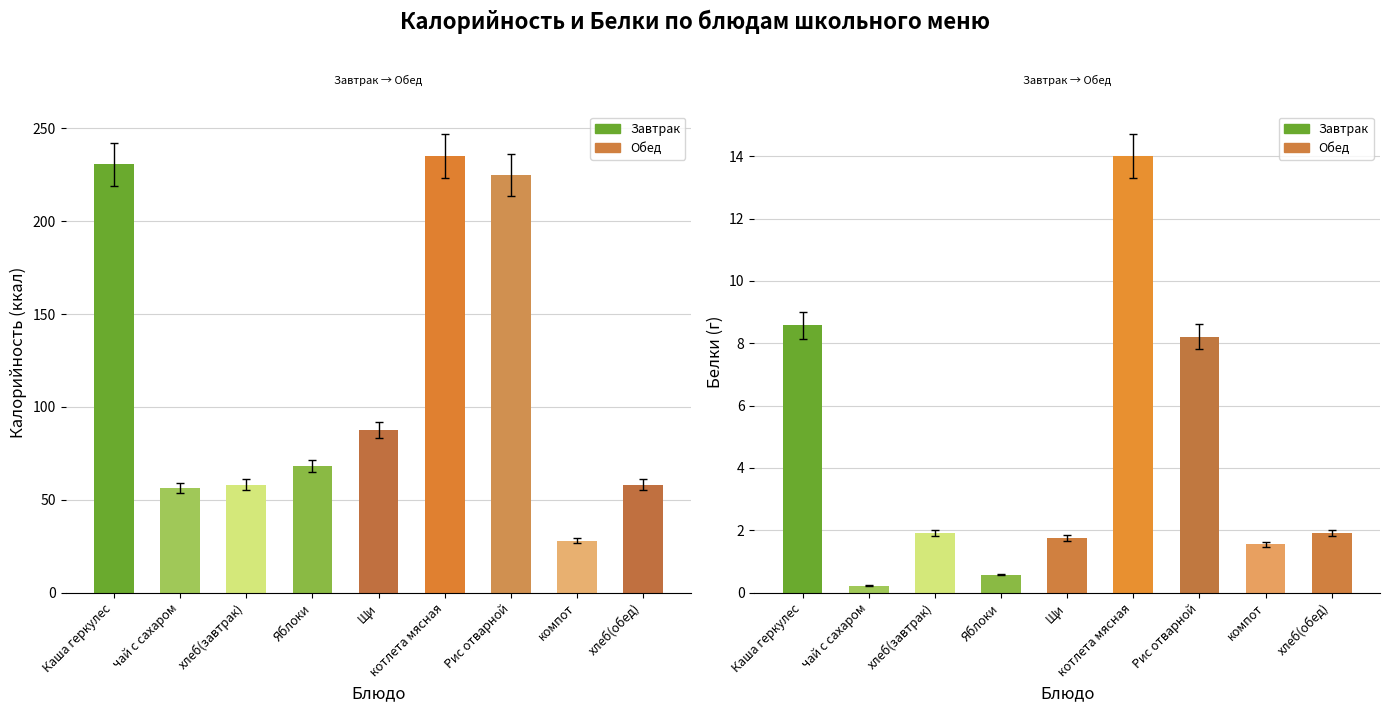

The value of Белки at Яблоки is 0.6. True or false?

True